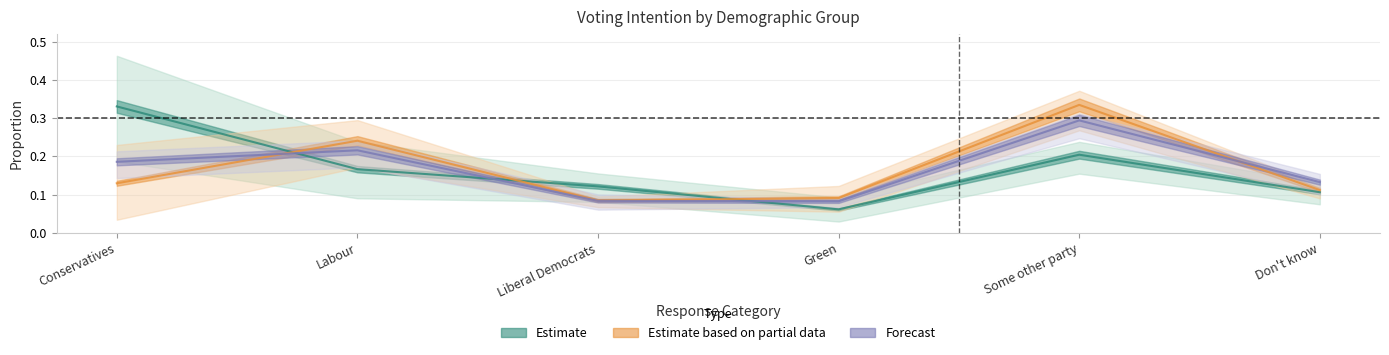

What is the minimum value for Male?

0.1